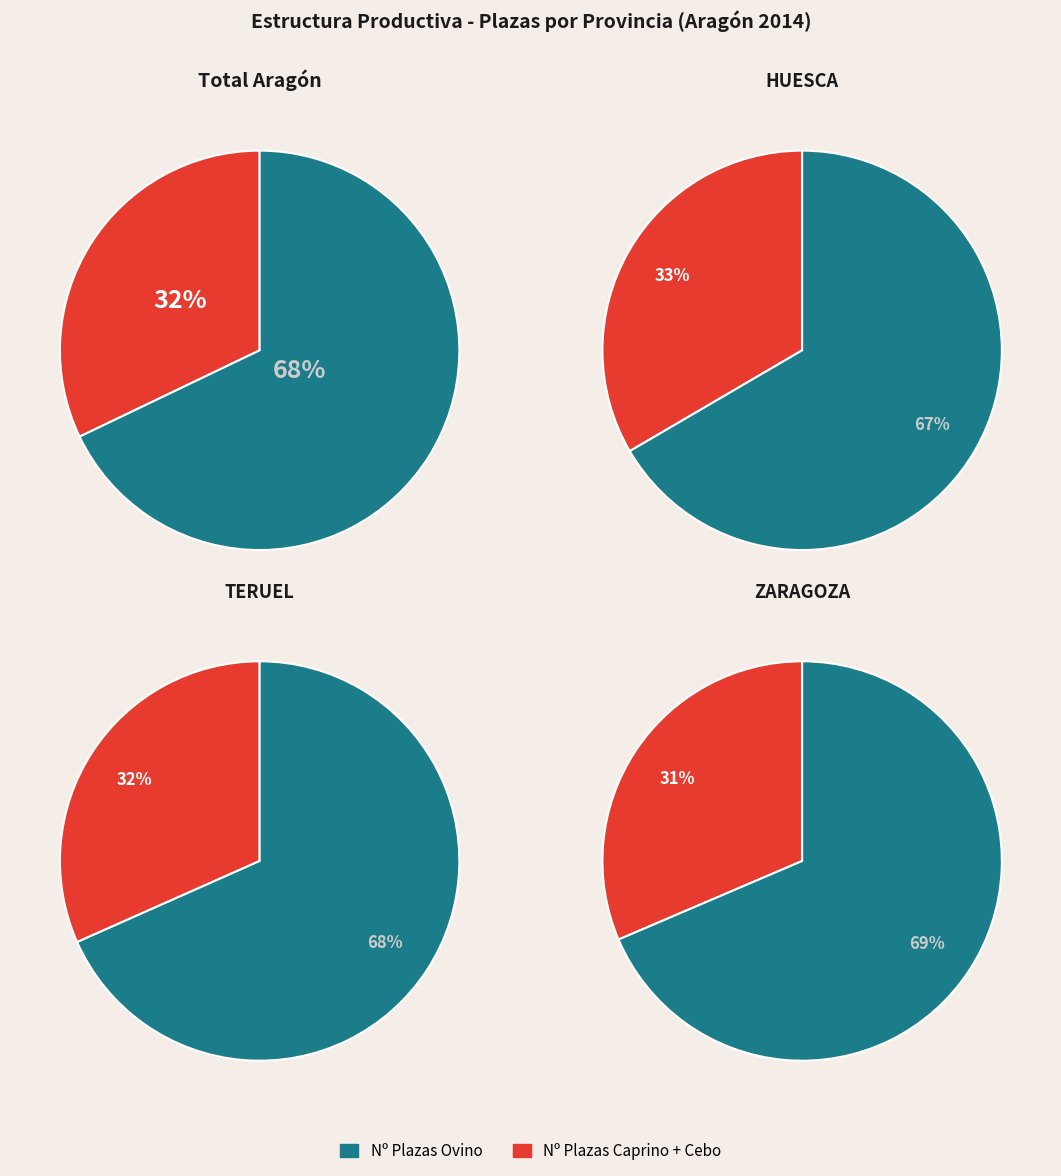

Is it true that TERUEL is 13% of the pie?

False